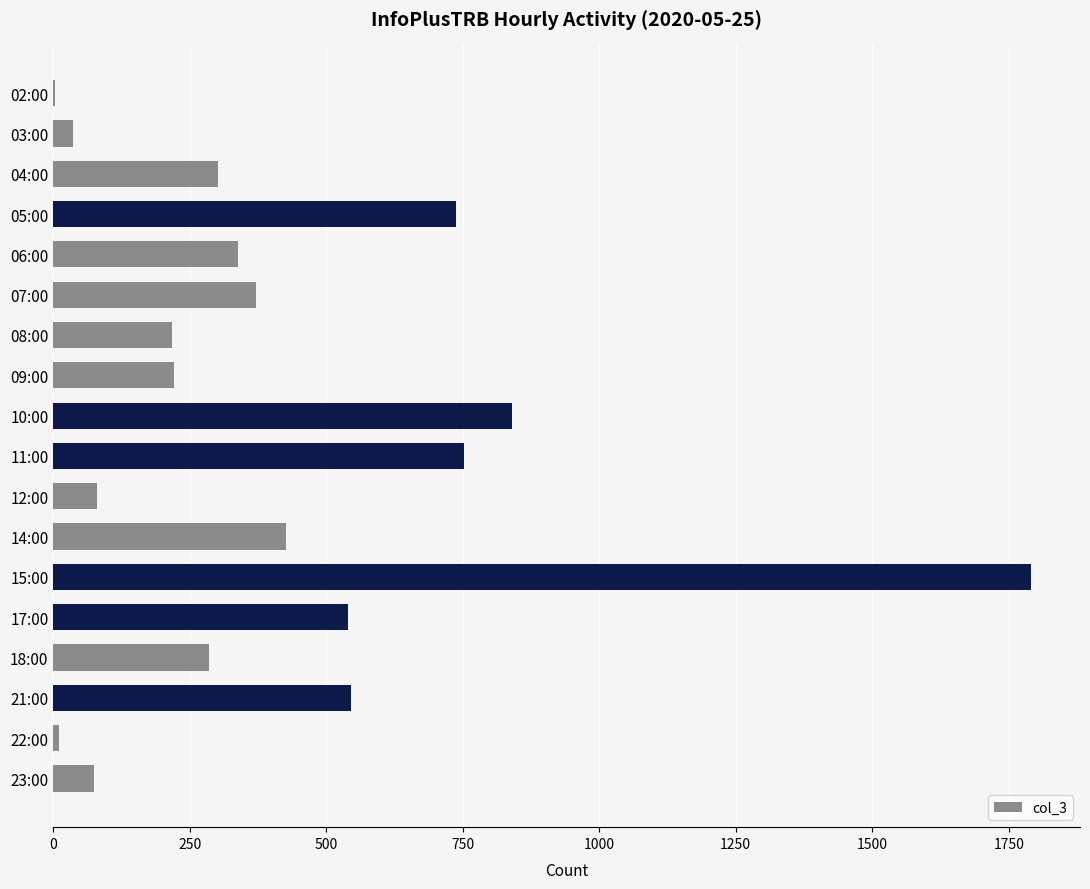

Which has a higher value, 11:00 or 21:00?

11:00